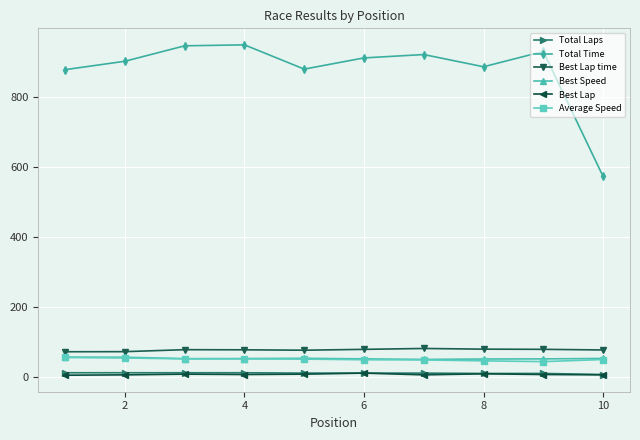

Which series has the largest range (max minus min)?

Total Time